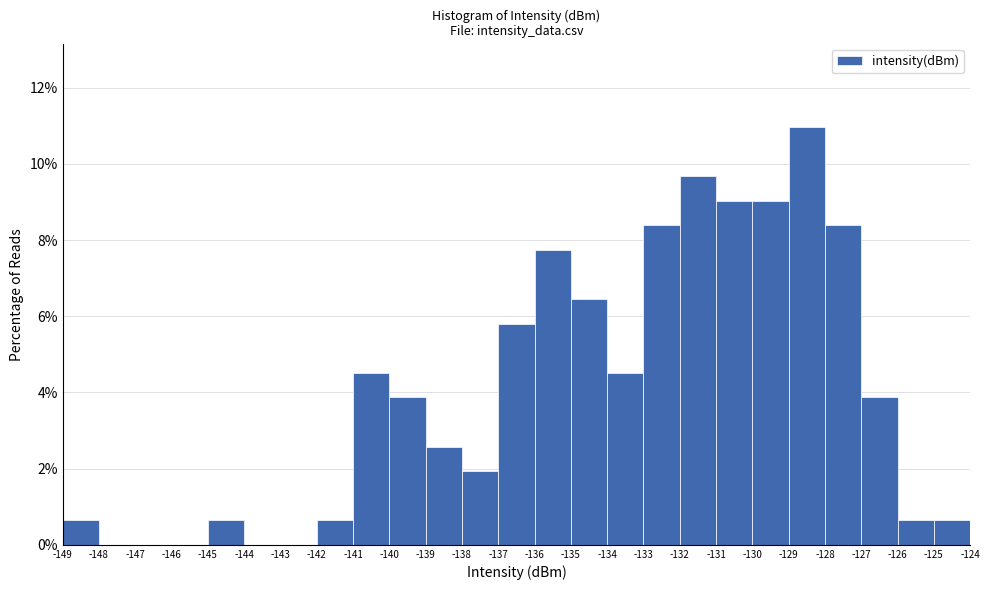

Which range on the x-axis has the tallest bar?

-129 to -128